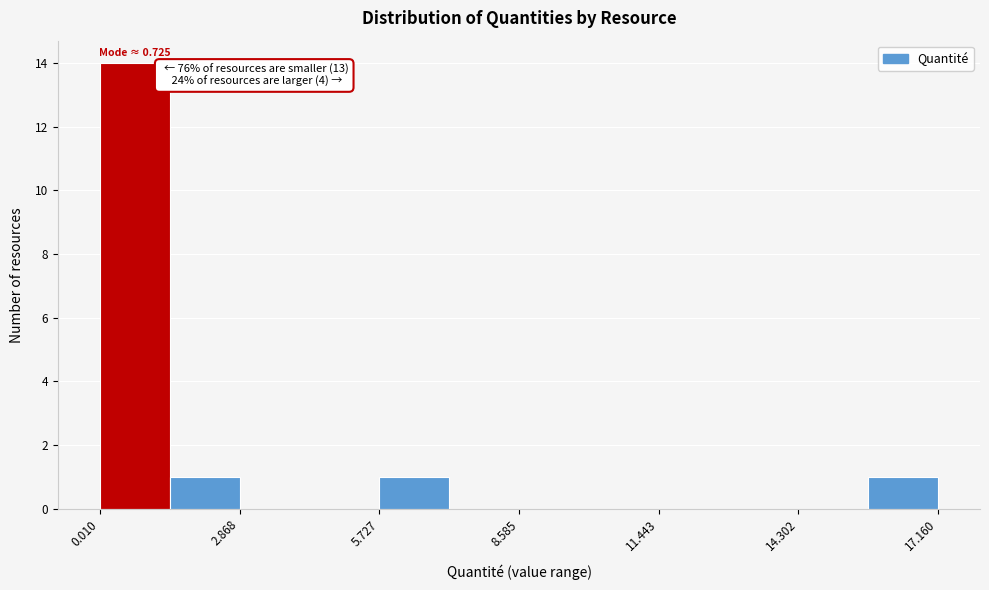

Read against the x-axis, roughly where is the centre of the tallest bar?

0.5